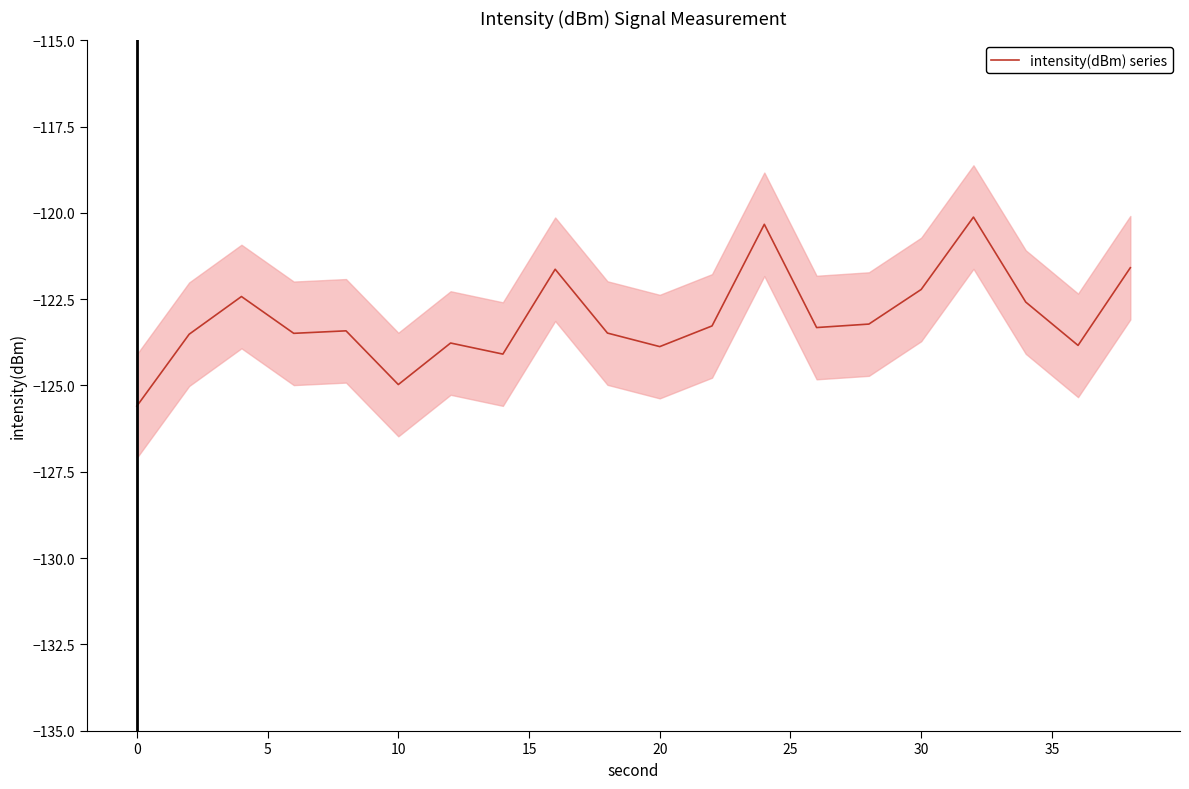

What is the maximum value for intensity(dBm) series?

-120.1